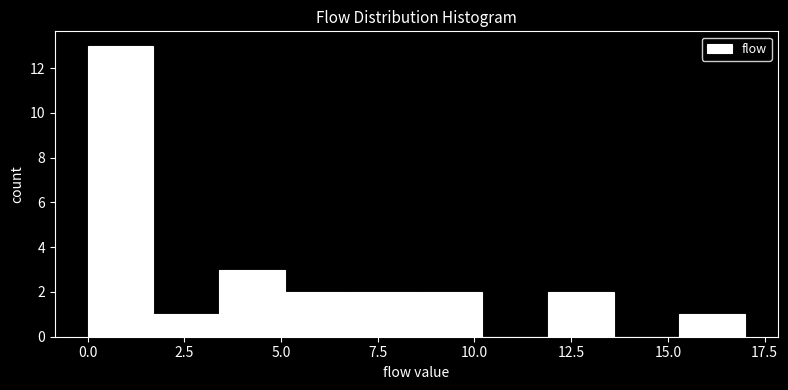

Around what value on the x-axis is the tallest bar? Give the approximate position of its centre, as read against the axis.

1.0